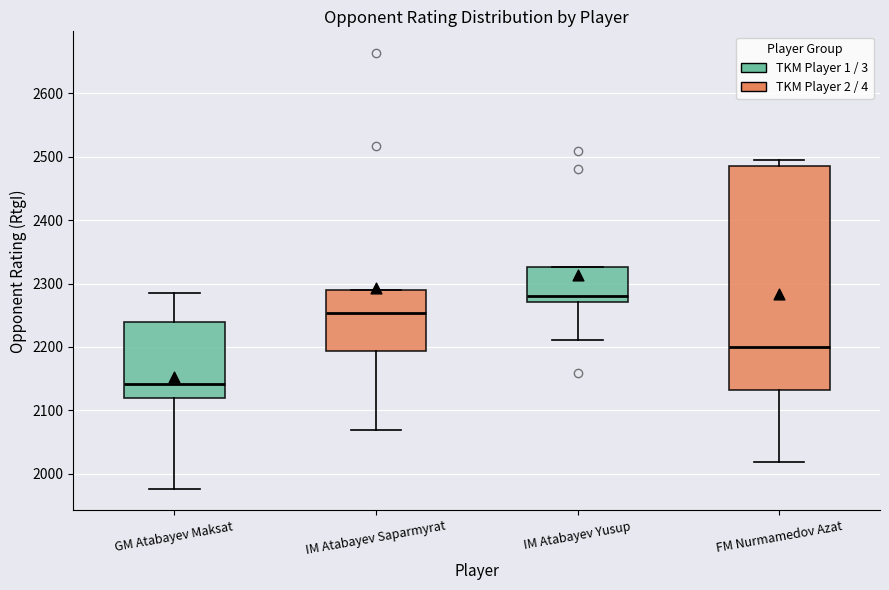

Comparing the boxes themselves (not the whiskers), which one is the tallest?

FM Nurmamedov Azat